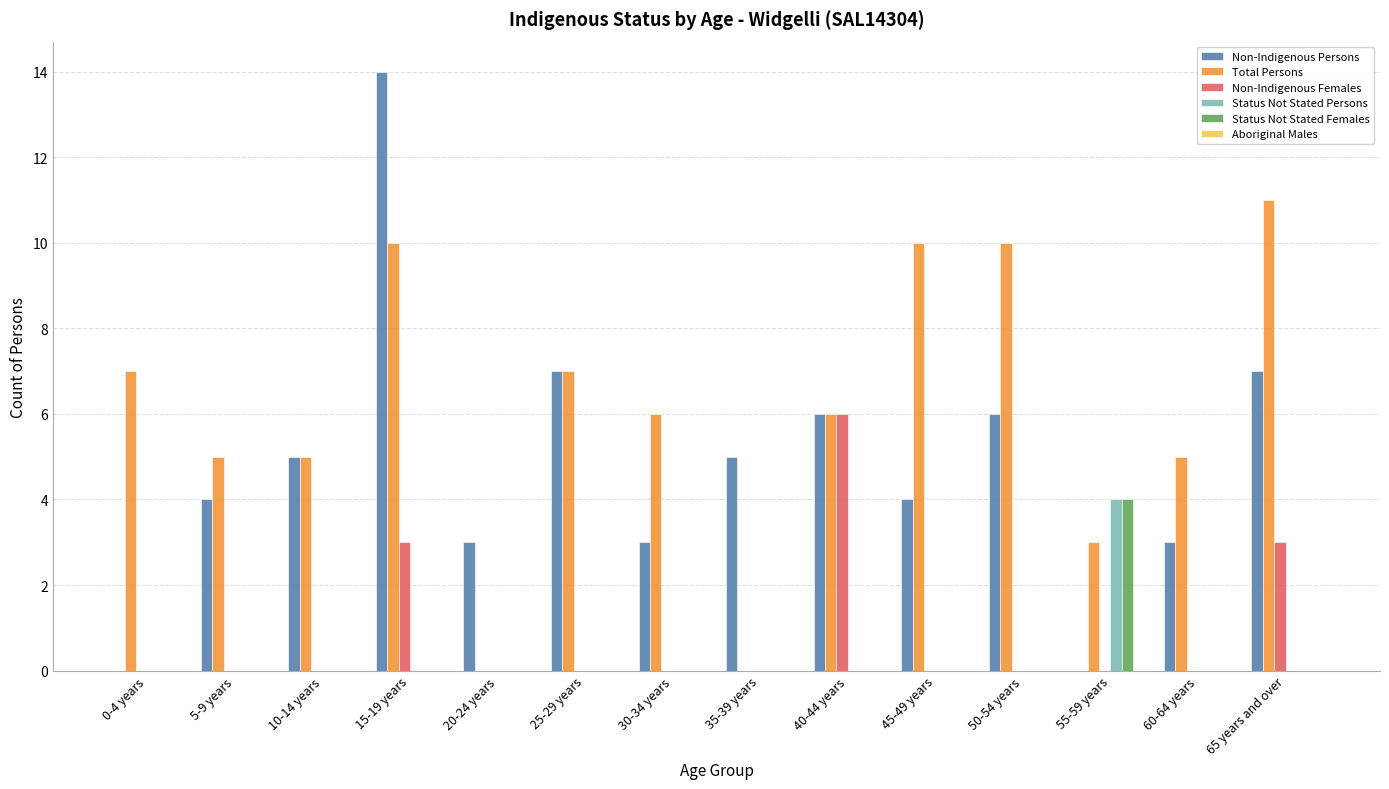

Which category has the highest value in the Total Persons series?

65 years and over